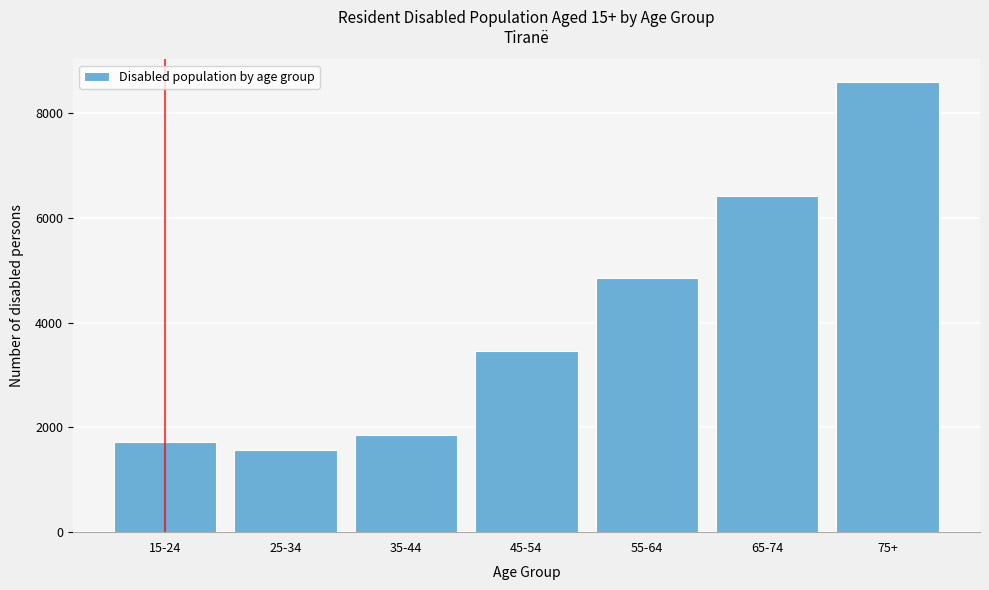

Reading left to right, what are all the values shown in this chart?

15-24=1713	25-34=1561	35-44=1862	45-54=3462	55-64=4855	65-74=6422	75+=8593